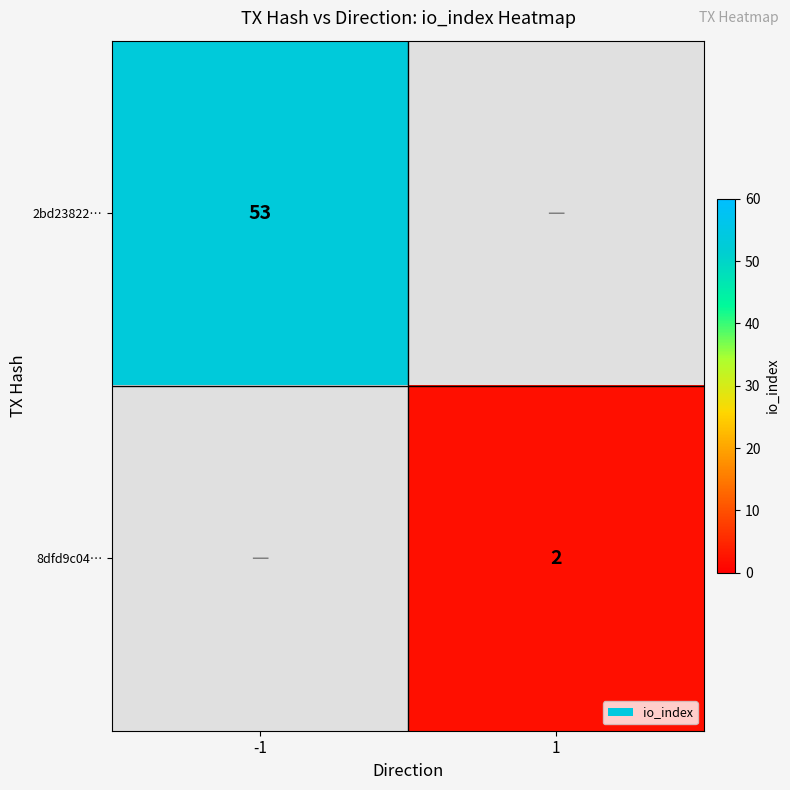

The value of 2bd23822… at -1 is 53. True or false?

True